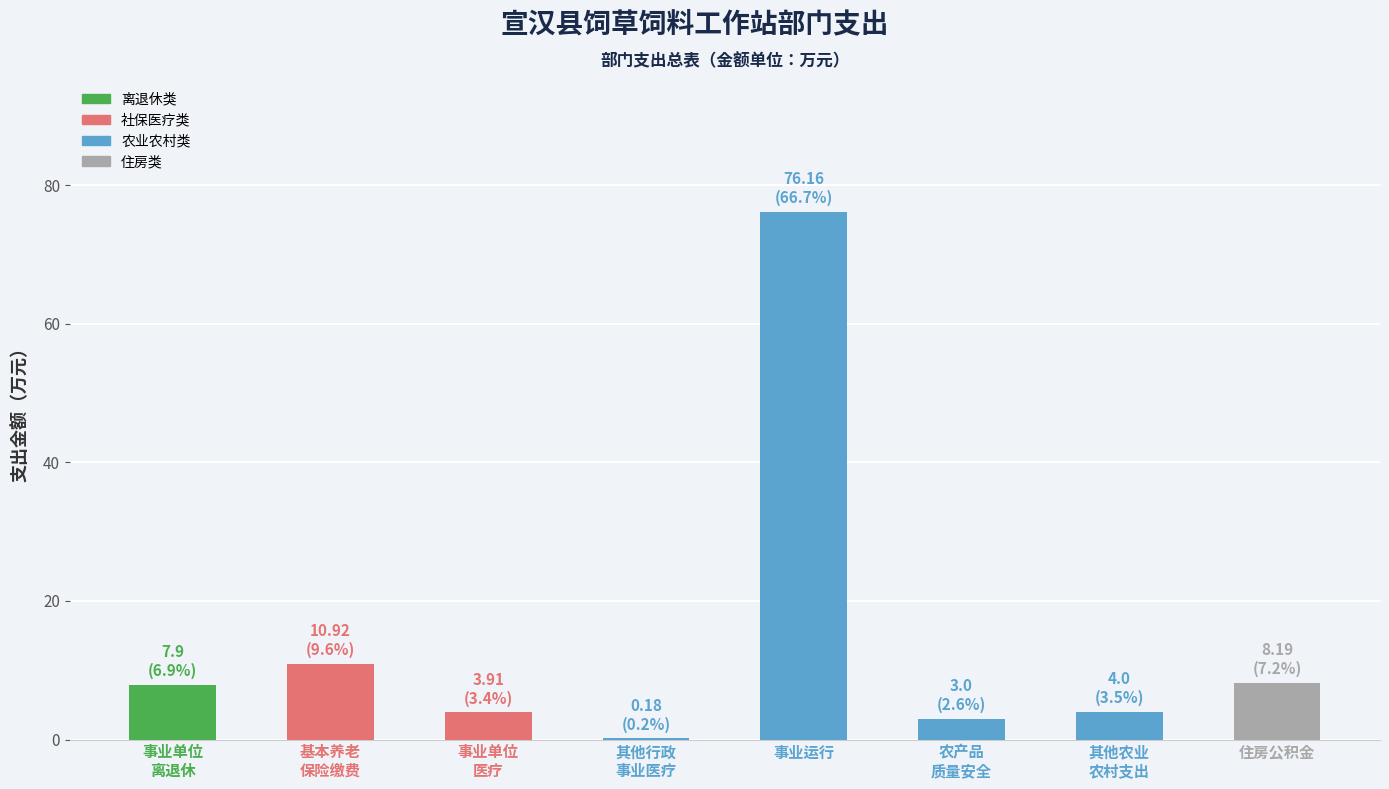

Between 事业单位
离退休 and 其他行政
事业医疗, which is larger?

事业单位
离退休